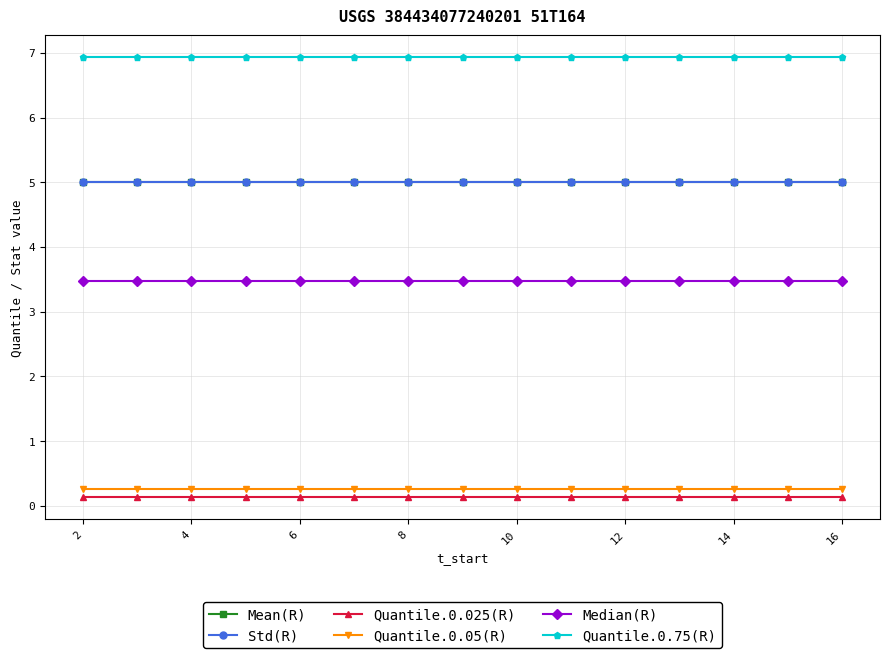

What is the minimum value for Quantile.0.75(R)?

6.9